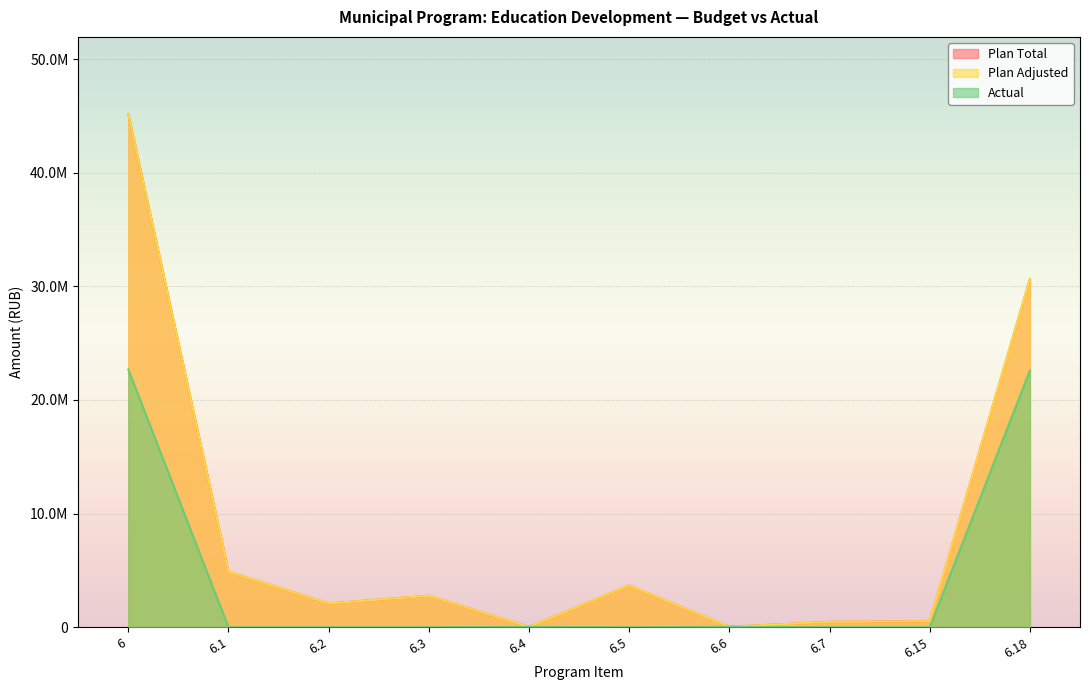

What is the total value across all series at 6.5?

7357866.0